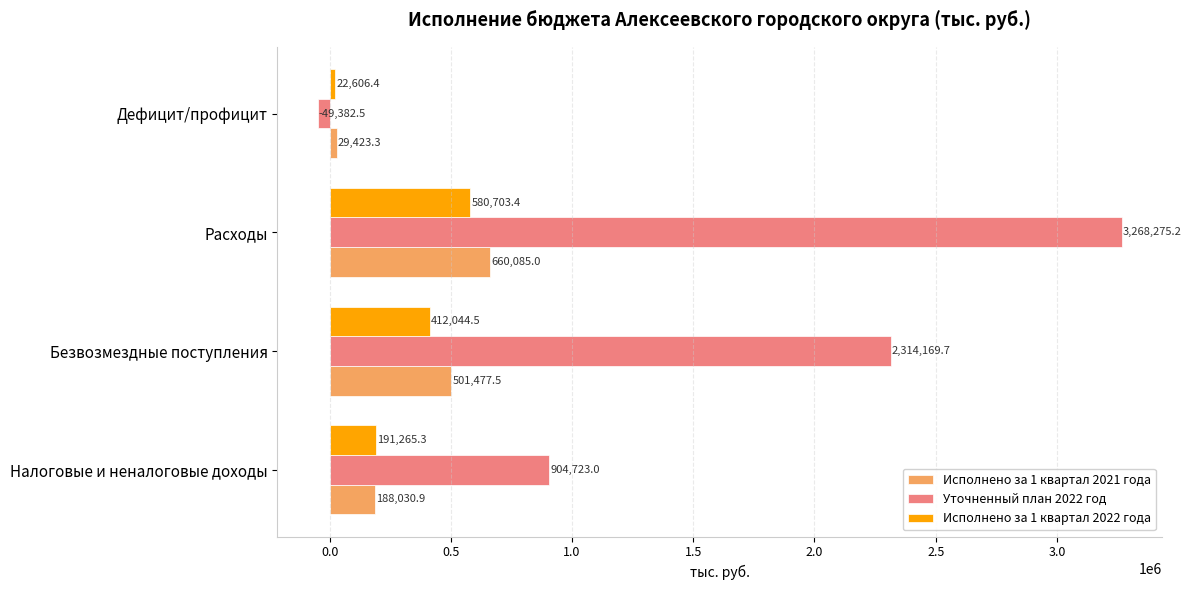

What is the difference between the highest and lowest values at Расходы?

2687571.8